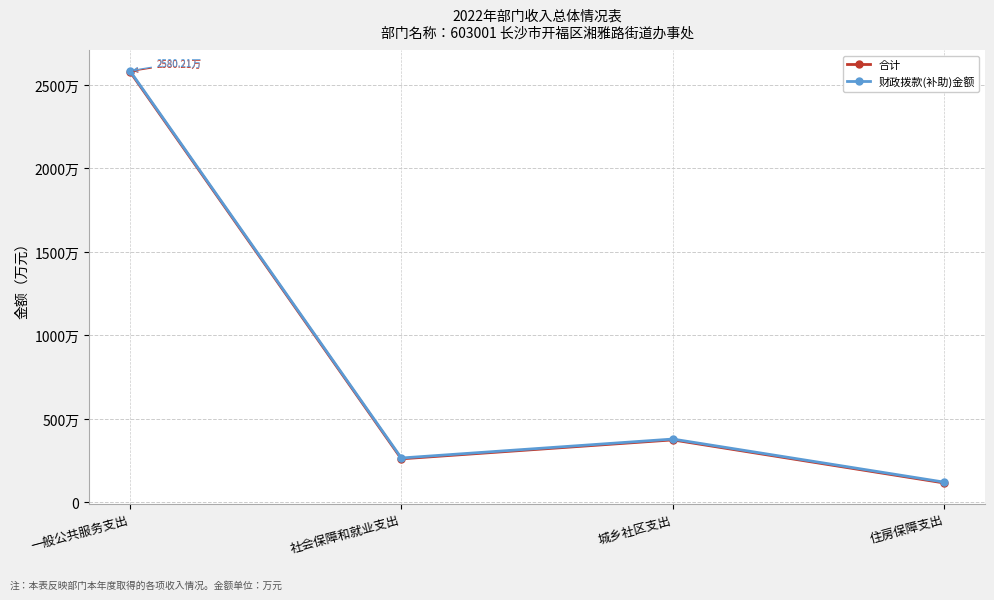

What is the average value of the 合计 series?

833.0